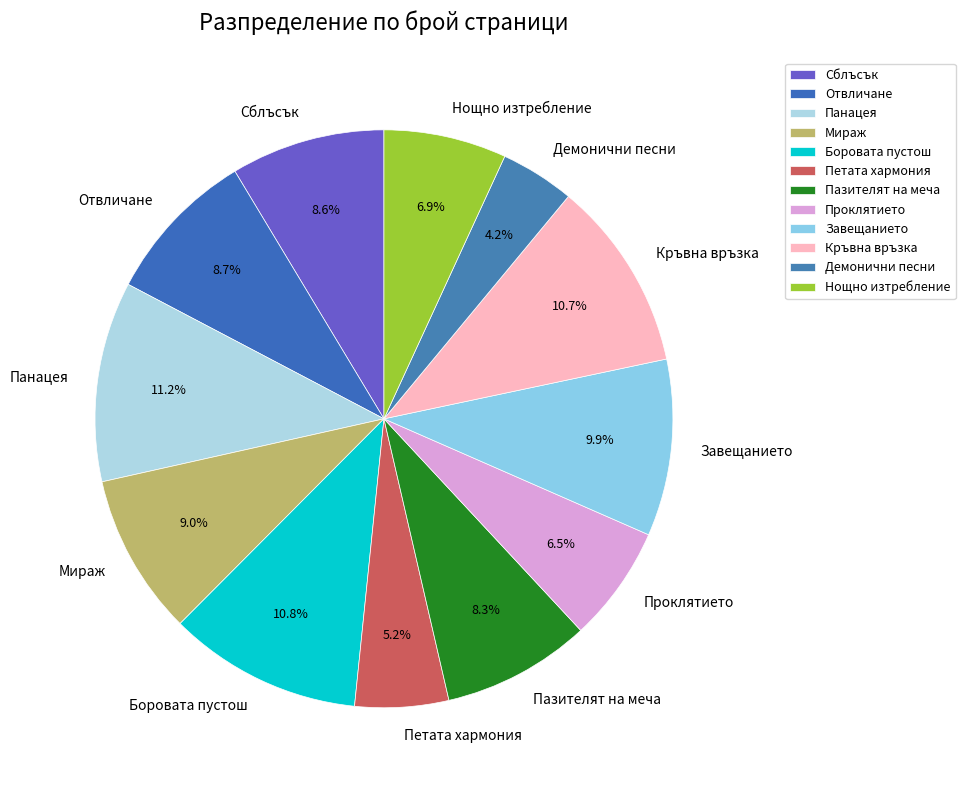

Which slice is the smallest?

Демонични песни